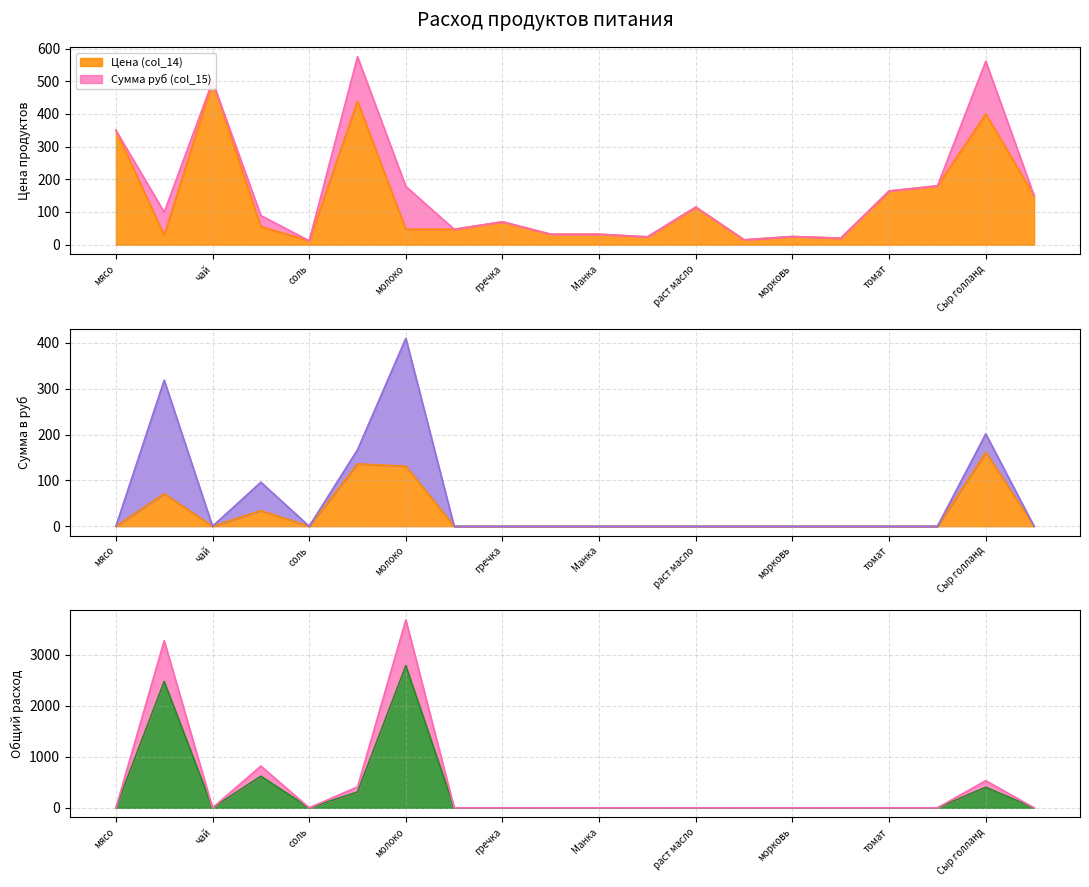

How many data points does each series have?

20